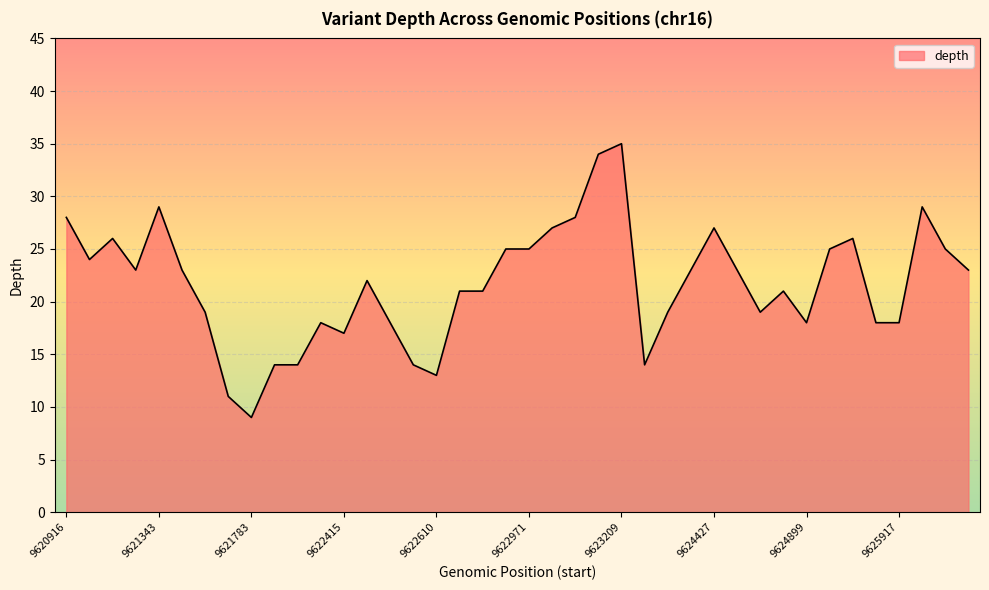

What is the smallest value displayed?

9